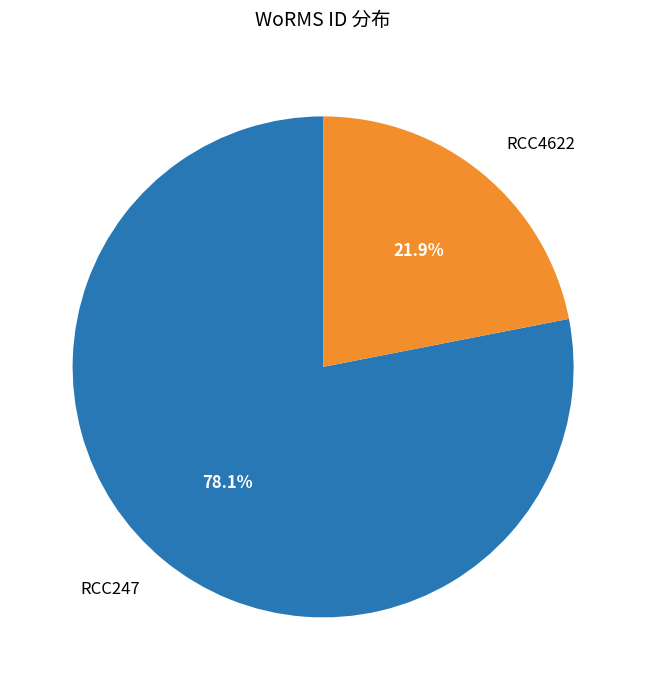

Does any single category account for the majority?

Yes